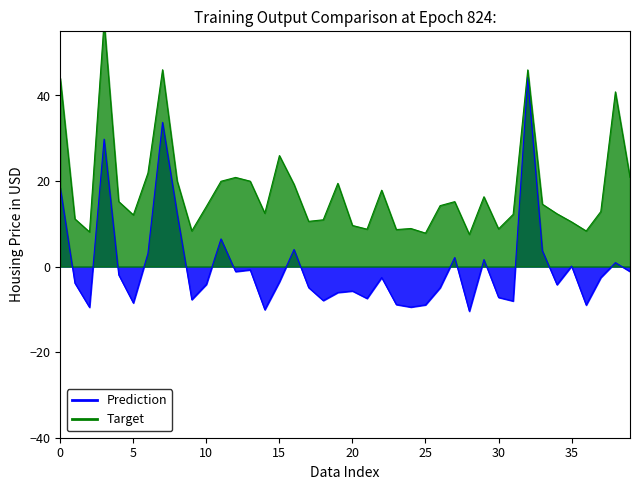

List the series in order of their overall mean, lowest first.

Prediction, Target